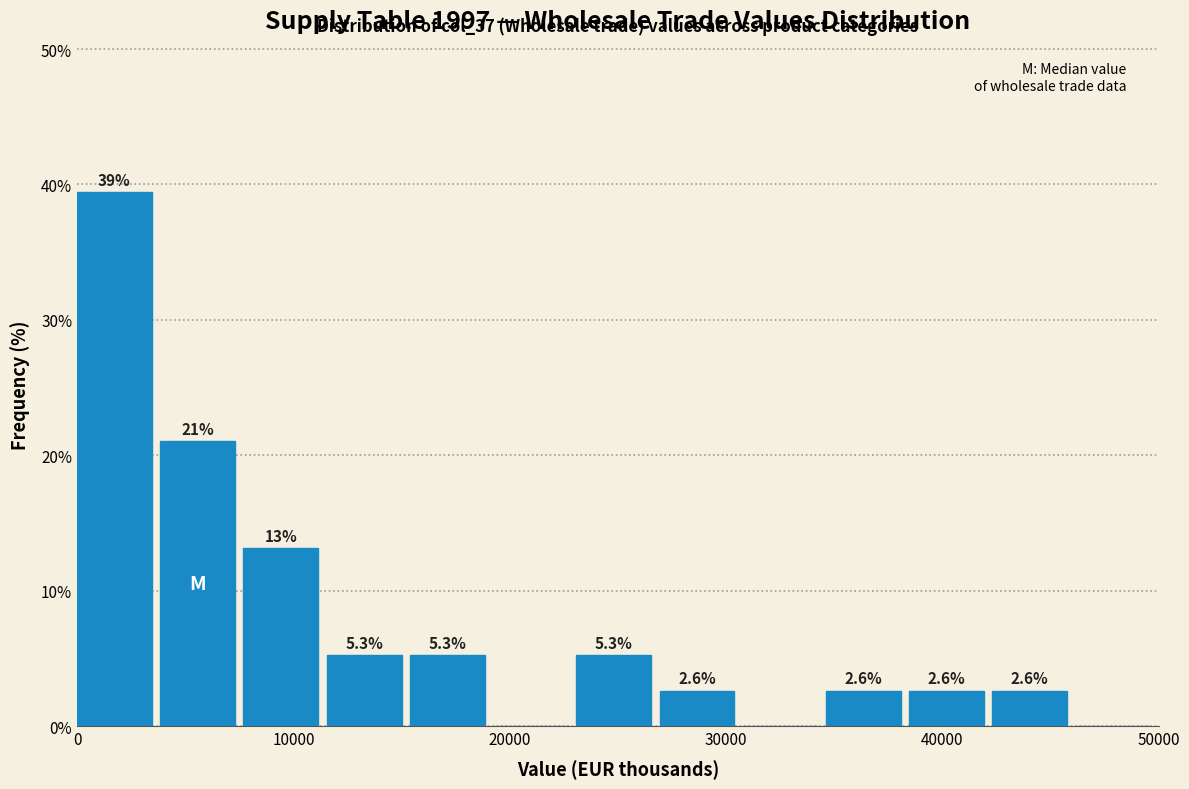

Around what value on the x-axis is the tallest bar? Give the approximate position of its centre, as read against the axis.

2000